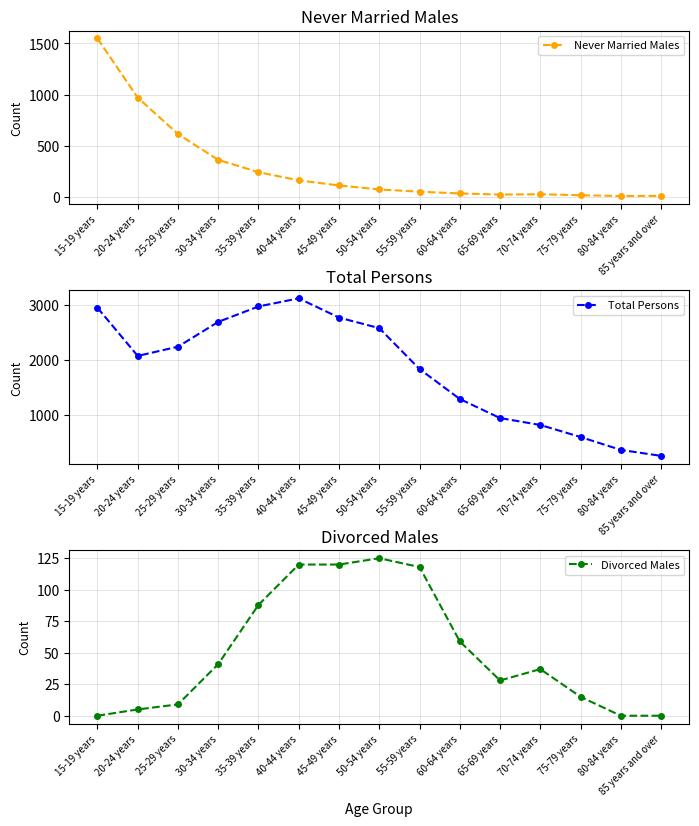

At 80-84 years, list the series in order from smallest to largest.

Divorced Males, Never Married Males, Total Persons